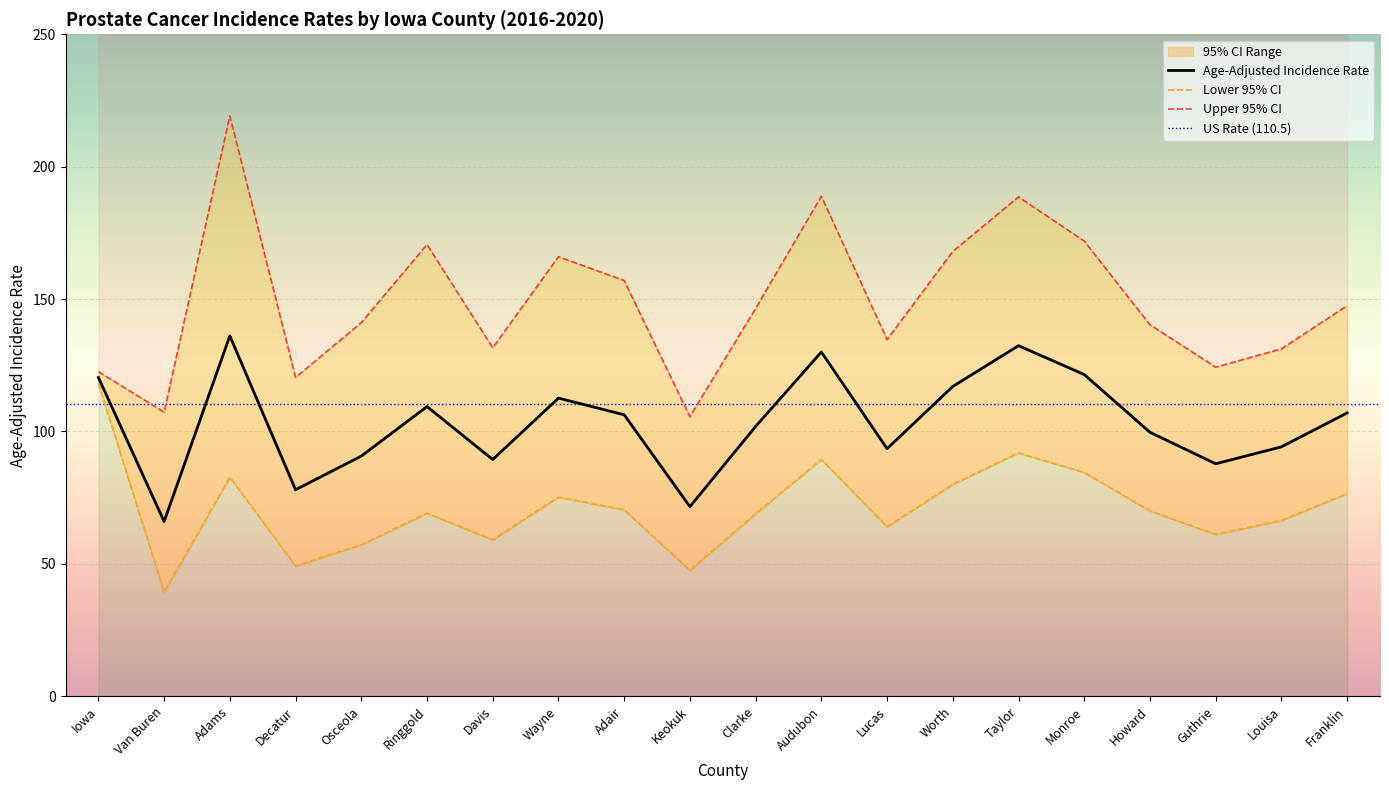

True or false: Age-Adjusted Incidence Rate has a value of 136.1 at Adams.

True